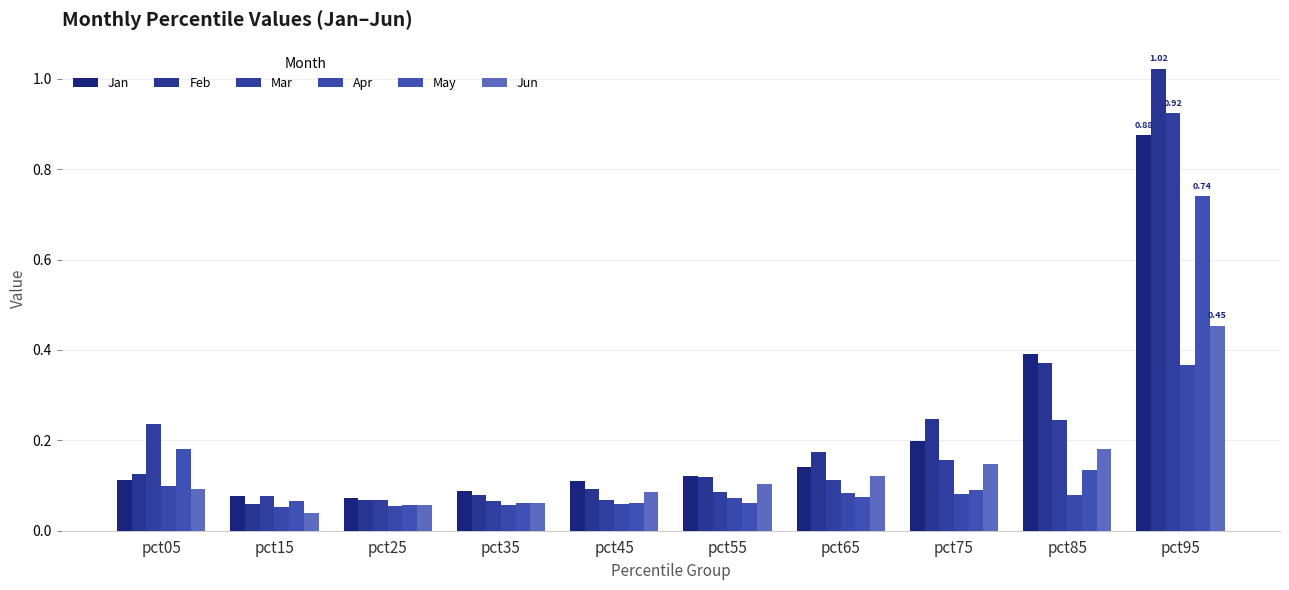

The value of Apr at pct65 is 0.1. True or false?

True